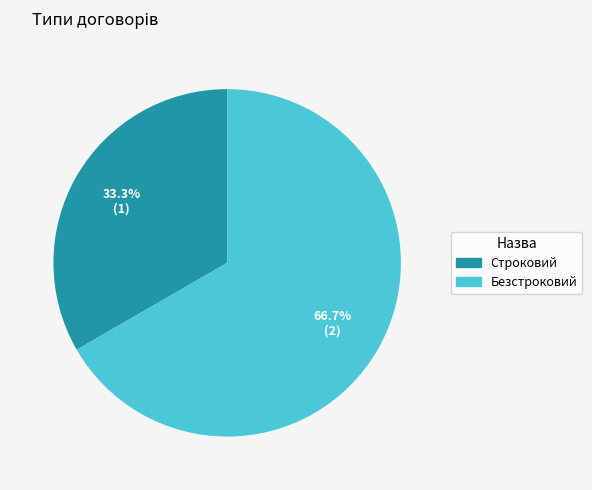

Approximately how many times larger is the value at Строковий compared to Безстроковий?

0.5